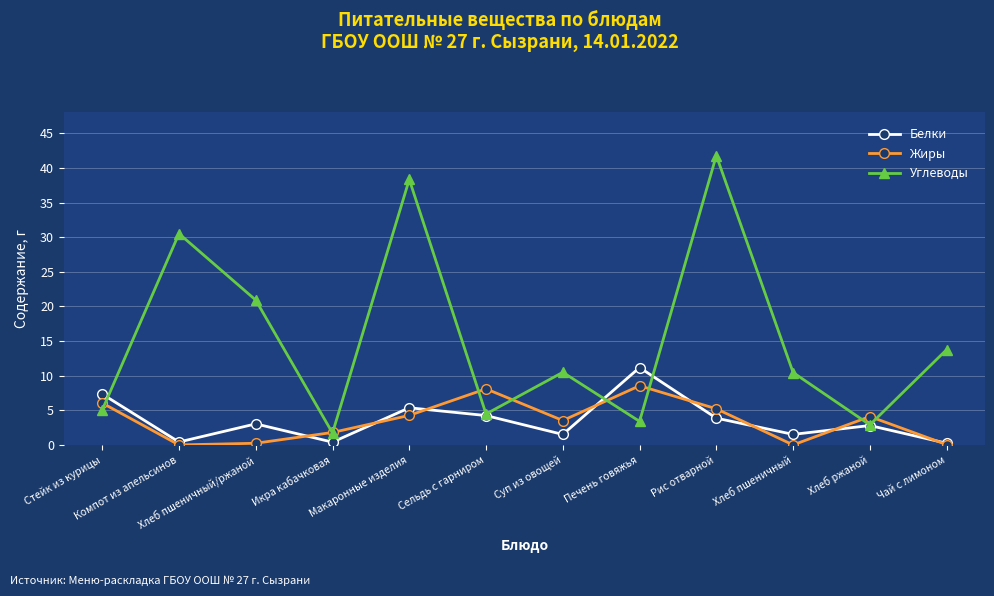

Where do Белки and Углеводы first cross each other?

Стейк из курицы and Компот из апельсинов